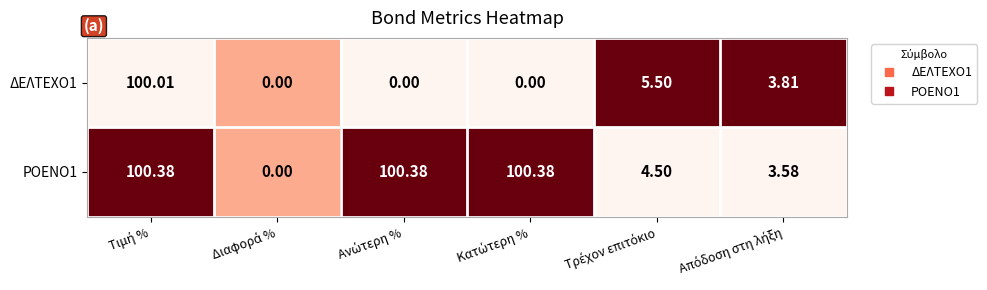

What is the greatest value displayed?

100.4